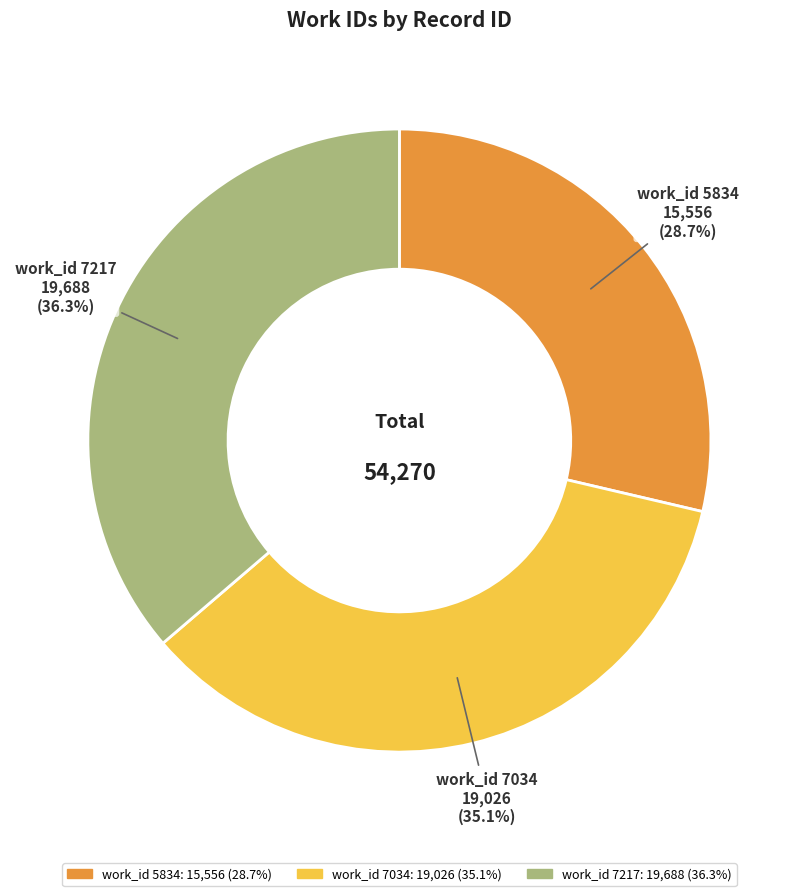

How many slices are in this pie chart?

3